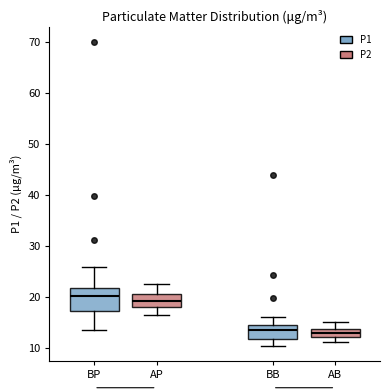

Comparing the boxes themselves (not the whiskers), which one is the tallest?

BP